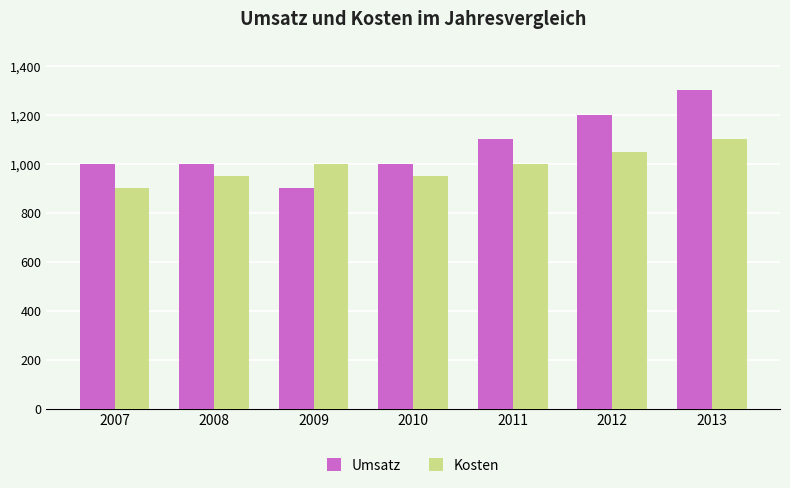

How many series are shown in this chart?

2